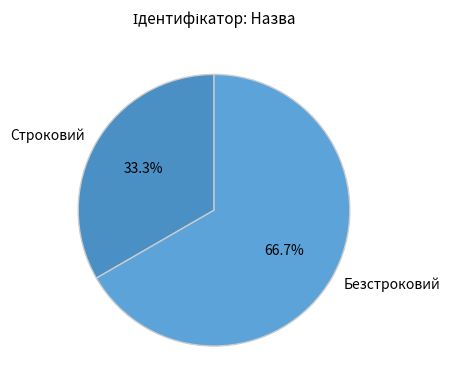

Is there a majority slice in this chart?

Yes